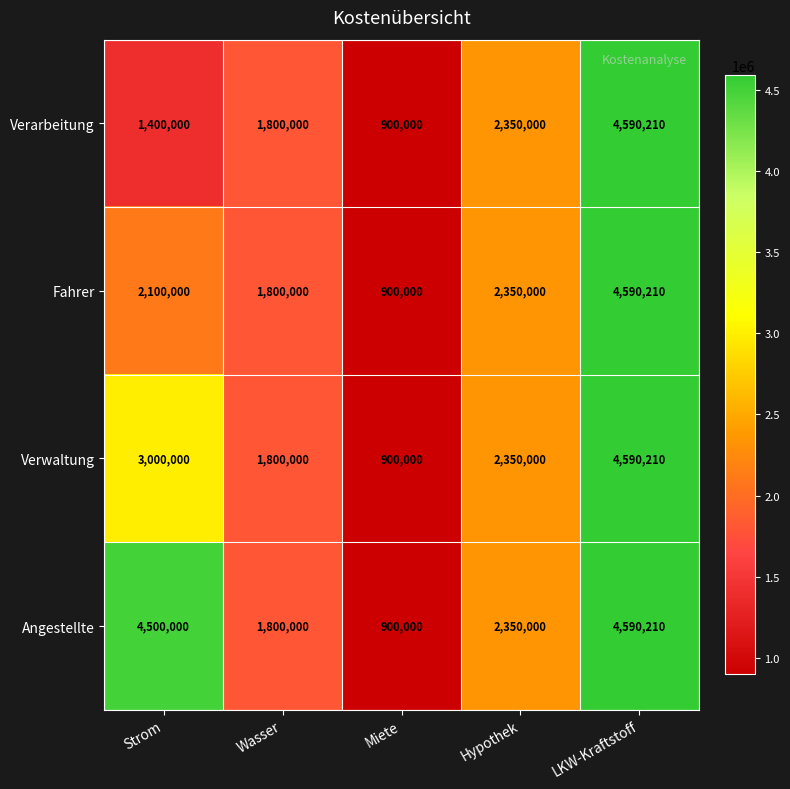

Reading right to left, what are all the values shown in this chart?

Verarbeitung: 4590210	2350000	900000	1800000	1400000
Fahrer: 4590210	2350000	900000	1800000	2100000
Verwaltung: 4590210	2350000	900000	1800000	3000000
Angestellte: 4590210	2350000	900000	1800000	4500000